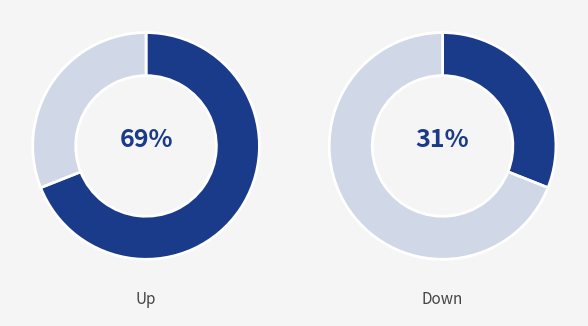

Count the number of slices in the pie.

2